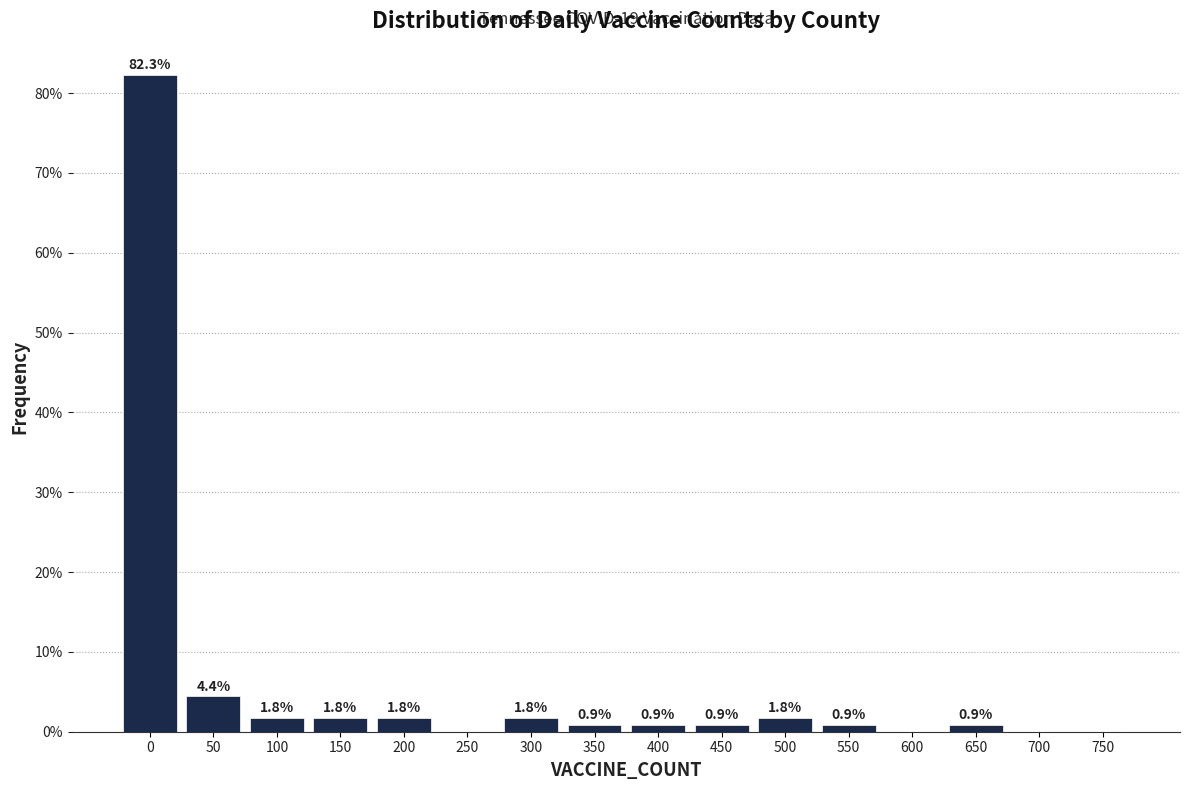

Reading left to right, transcribe all the data shown in this chart.

0=82.3	50=4.4	100=1.8	150=1.8	200=1.8	250=0.0	300=1.8	350=0.9	400=0.9	450=0.9	500=1.8	550=0.9	600=0.0	650=0.9	700=0.0	750=0.0